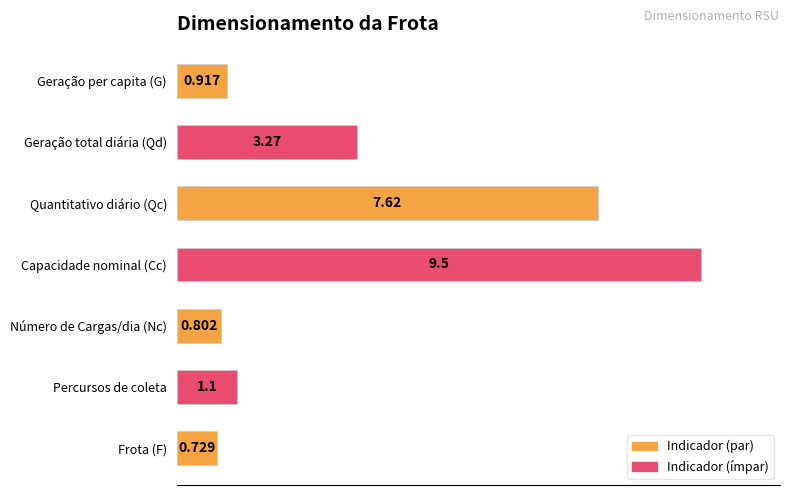

Does the chart contain any negative values?

No